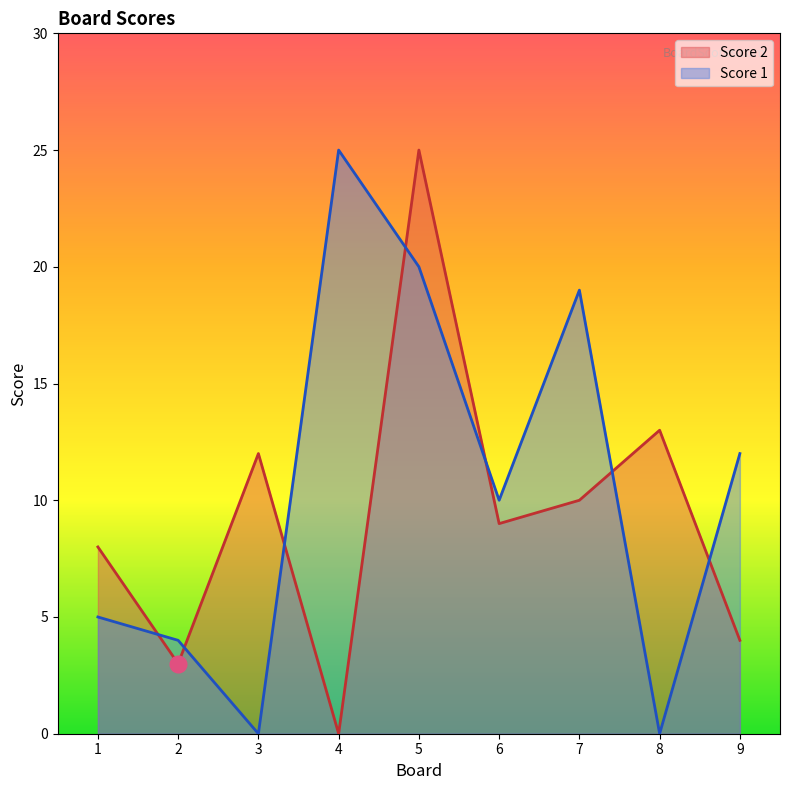

What is the difference between the maximum and second lowest values in the Score 2 series?

22